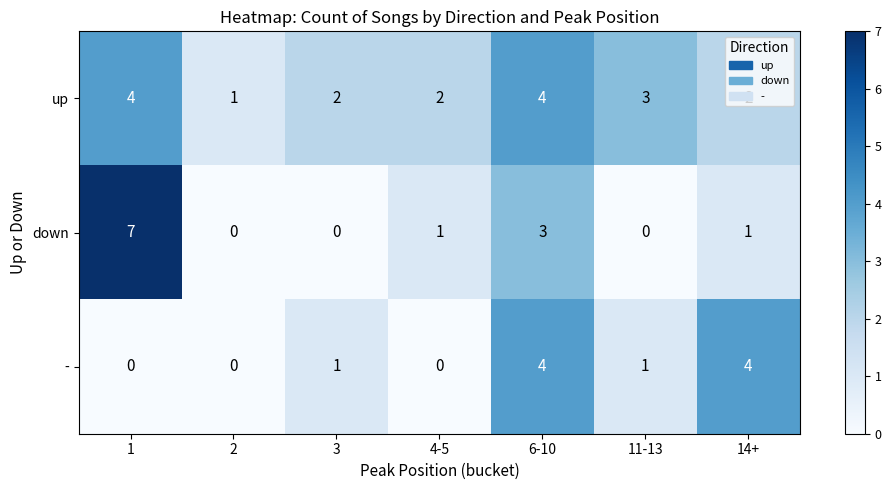

What is the highest value of the down series?

7